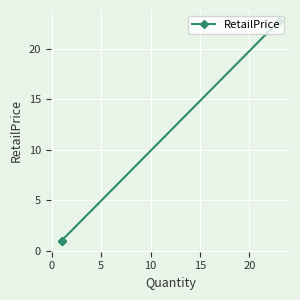

What is the smallest value displayed?

1.0